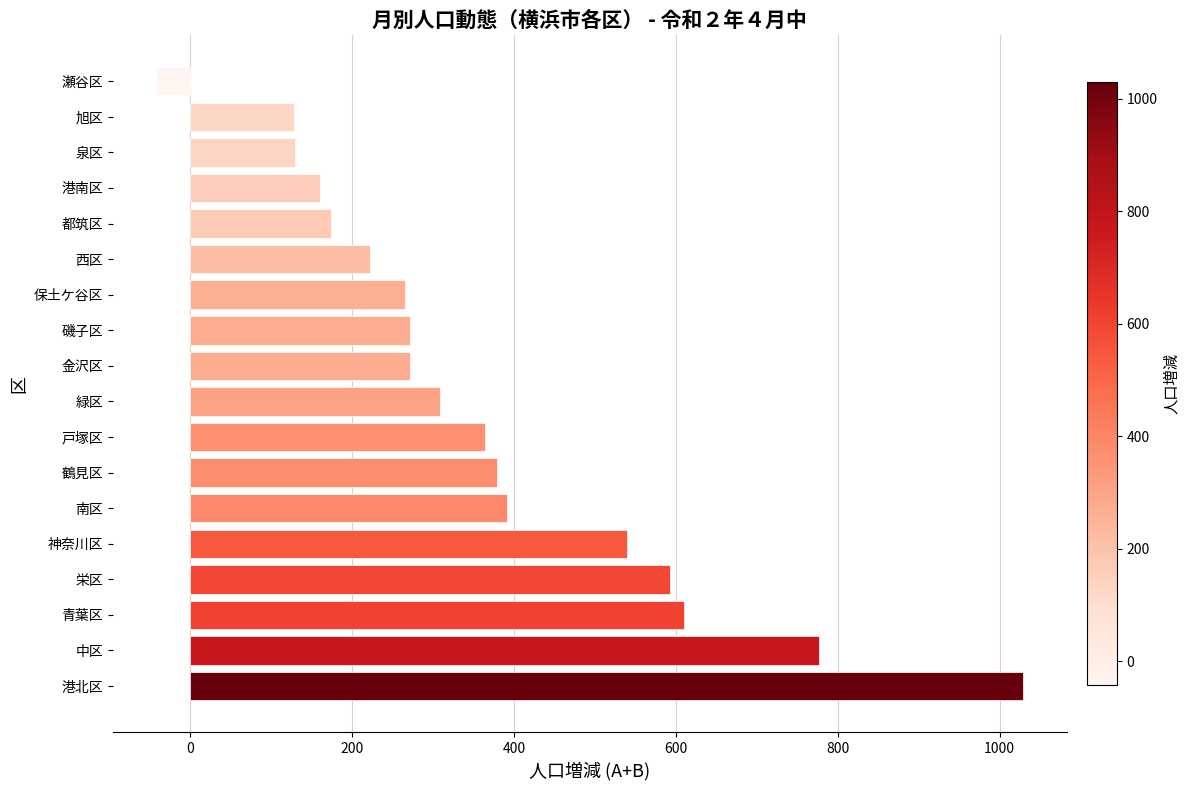

What is the sum of all values?

6576